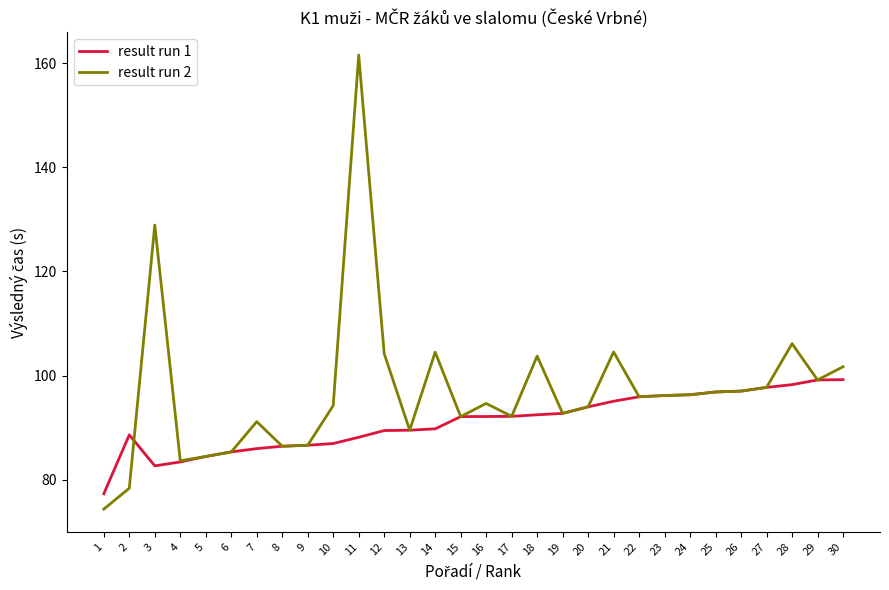

At which category is the sum across all series the highest?

11